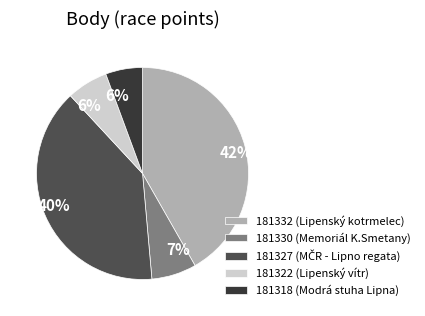

Is there any slice that represents more than half of the pie?

No